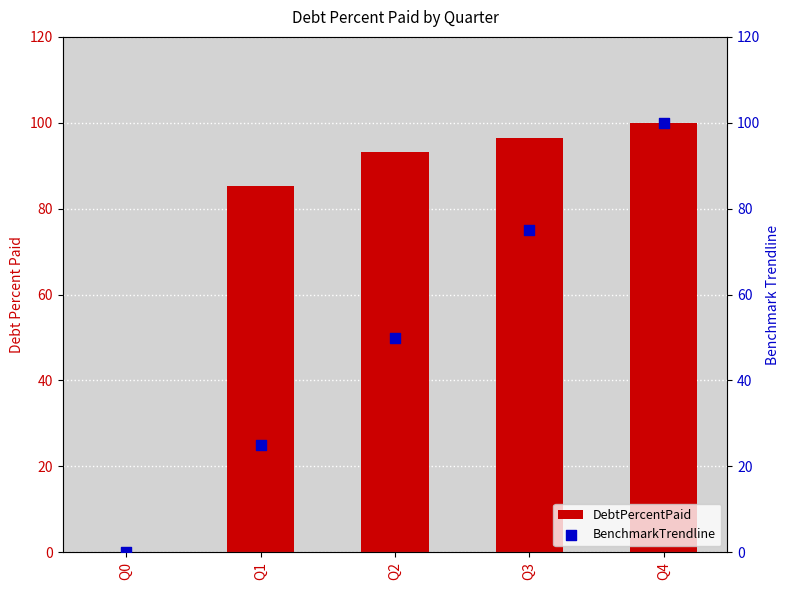

What is the total value across all series at Q2?

143.2